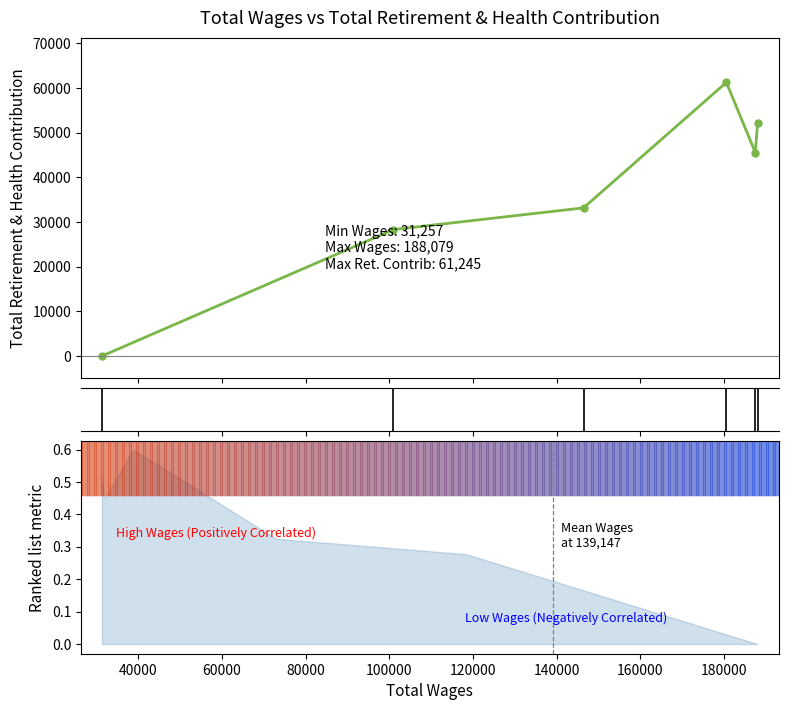

How many categories are shown in the chart?

6